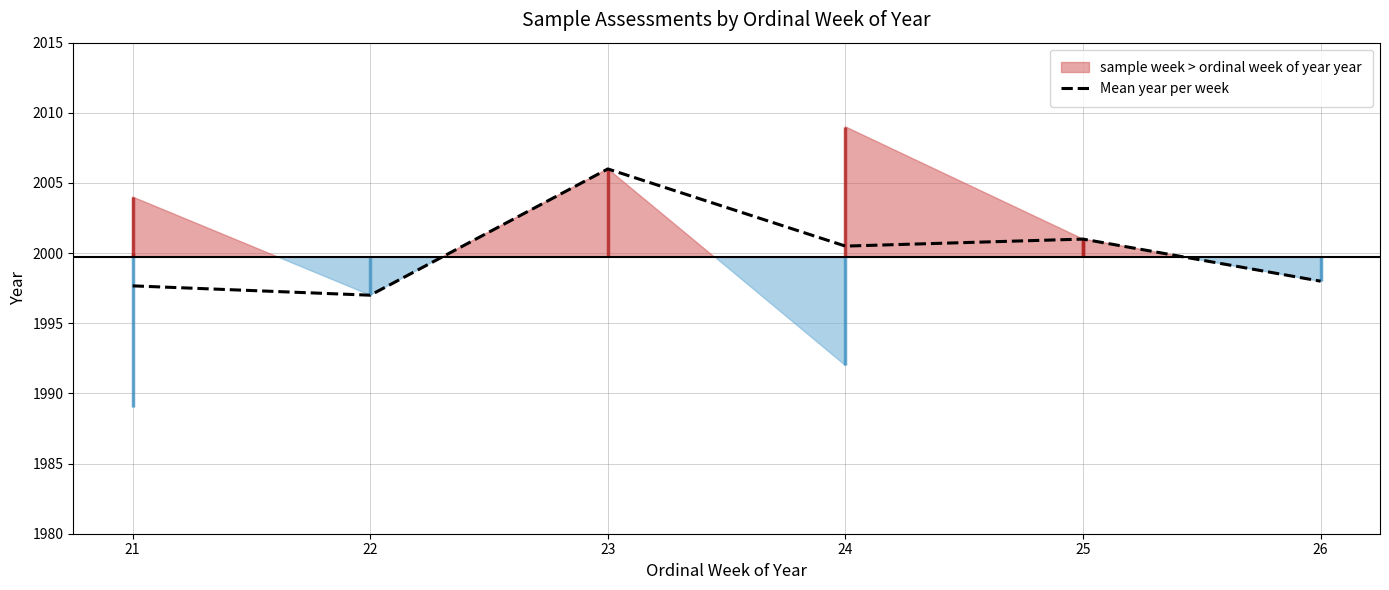

What is the average value?

2000.0